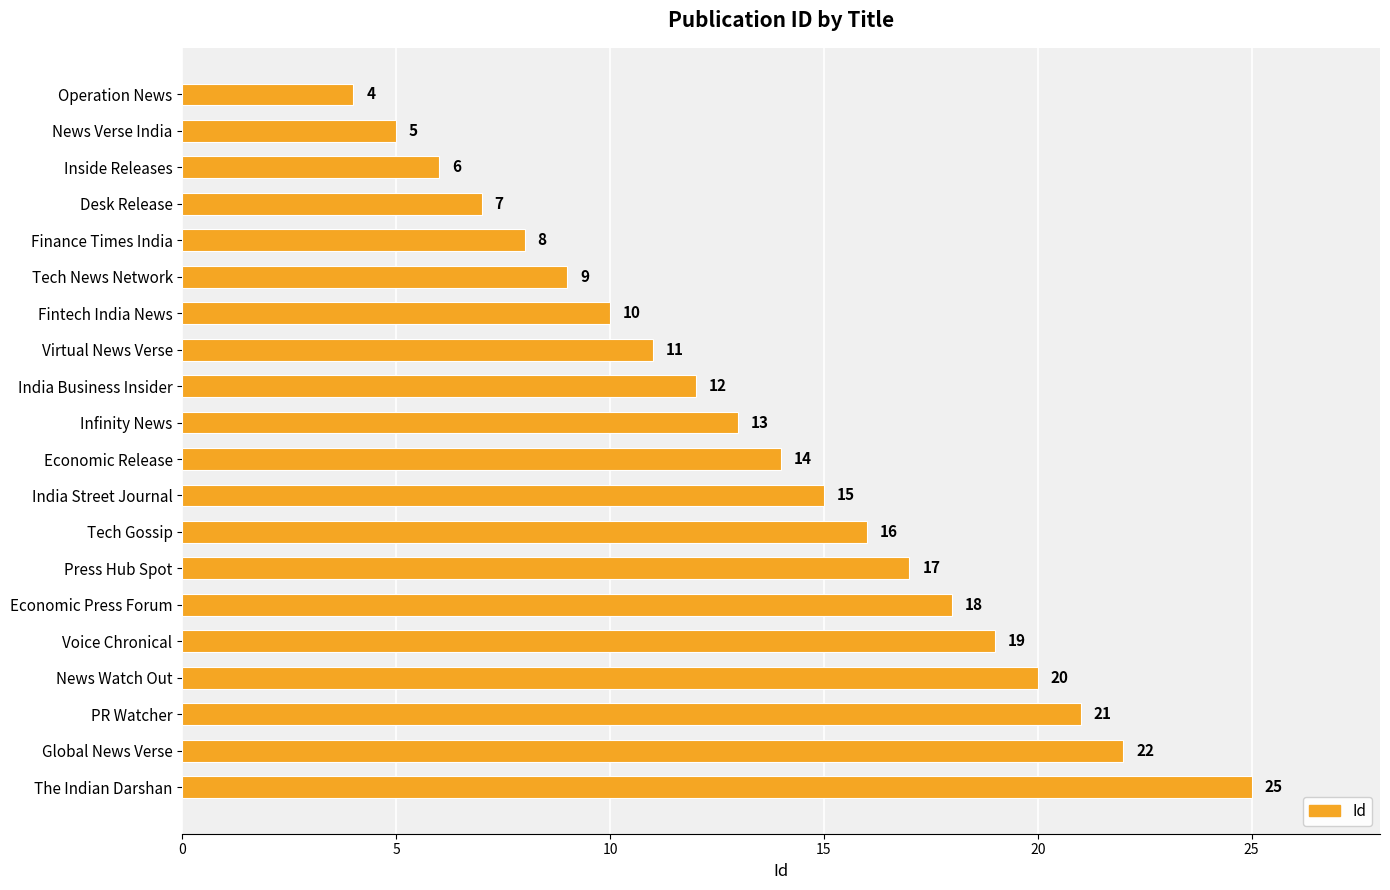

List the labels in order of value, largest first.

The Indian Darshan, Global News Verse, PR Watcher, News Watch Out, Voice Chronical, Economic Press Forum, Press Hub Spot, Tech Gossip, India Street Journal, Economic Release, Infinity News, India Business Insider, Virtual News Verse, Fintech India News, Tech News Network, Finance Times India, Desk Release, Inside Releases, News Verse India, Operation News